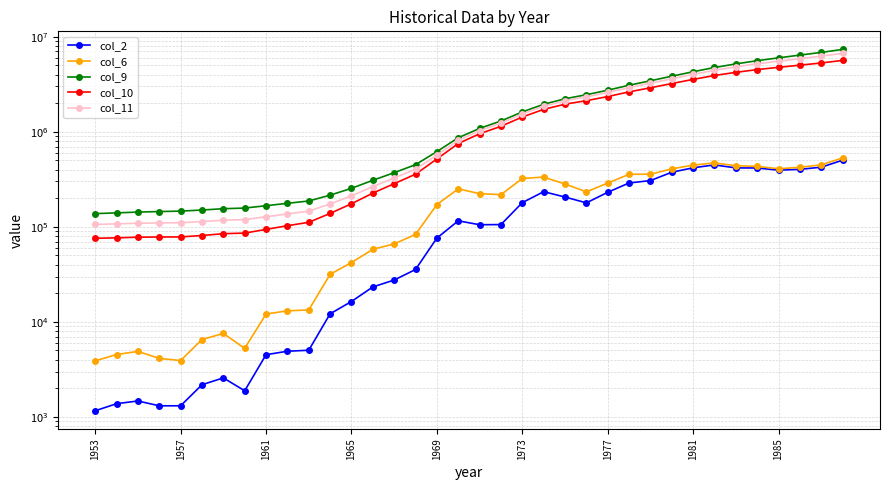

Is the value of col_6 at 27 greater than the value of col_10 at 1953?

Yes